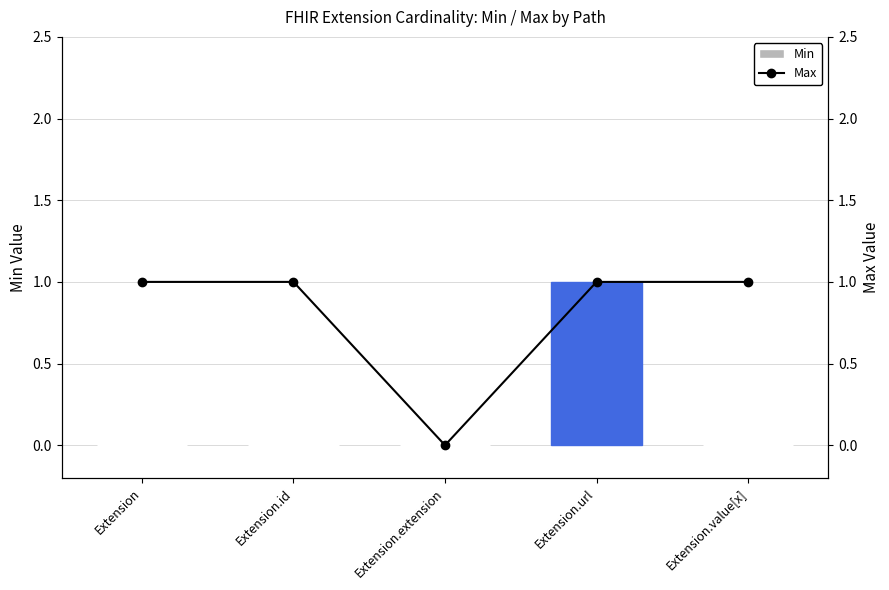

What is the difference between the maximum and minimum values in the Min series?

1